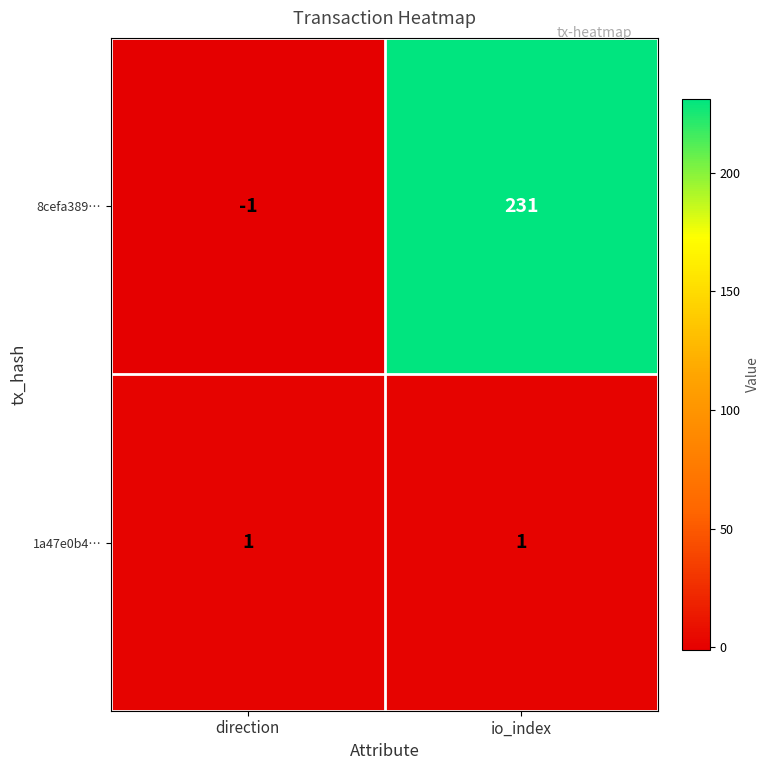

How many distinct data groups are displayed?

2